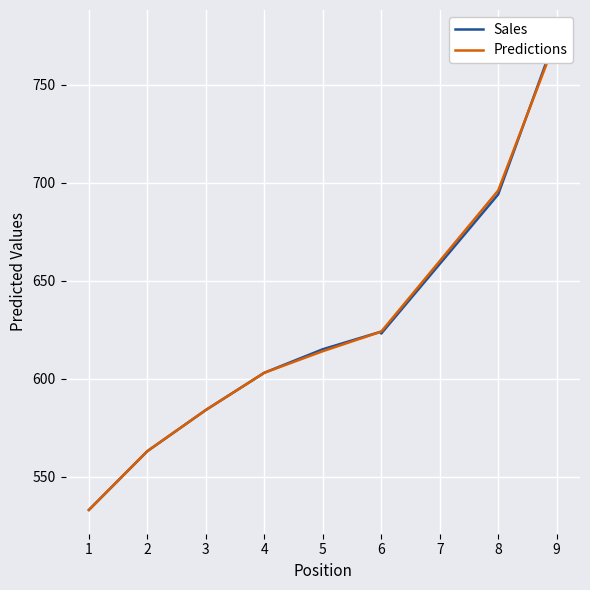

Is the value of Sales at 3 greater than the value of Predictions at 4?

No